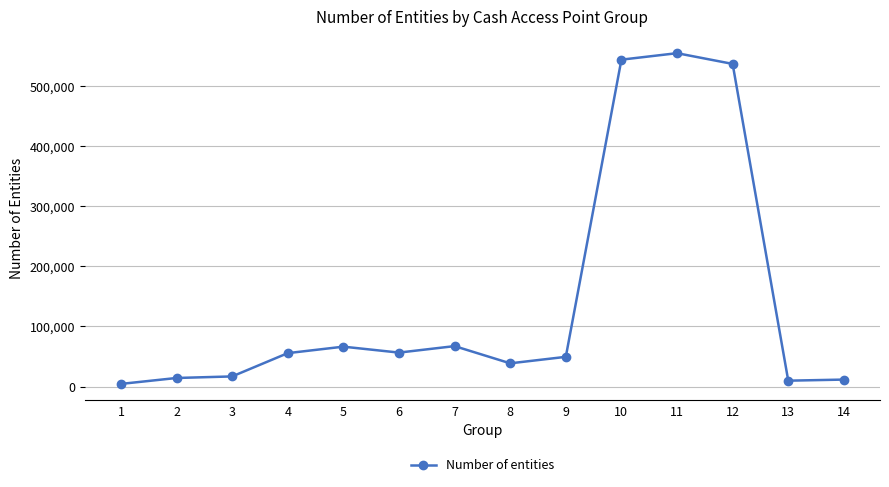

Does the chart have visible grid lines?

Yes